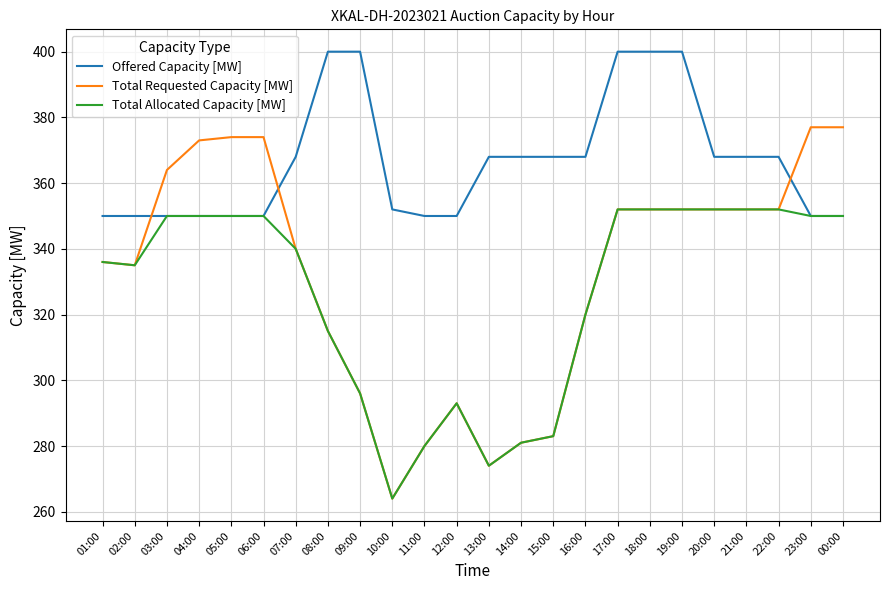

Does the chart display data point markers on the line(s)?

No